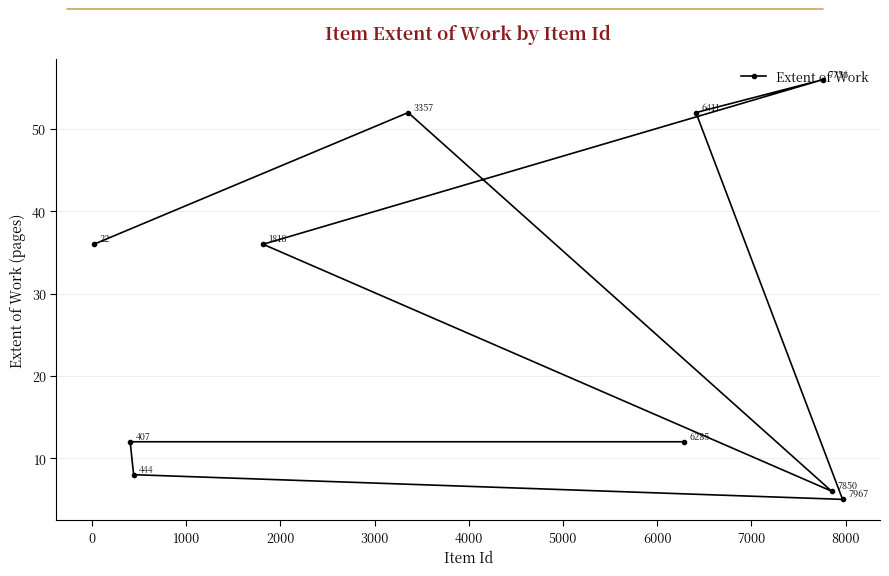

What is the value of the 1st point from the left?

36